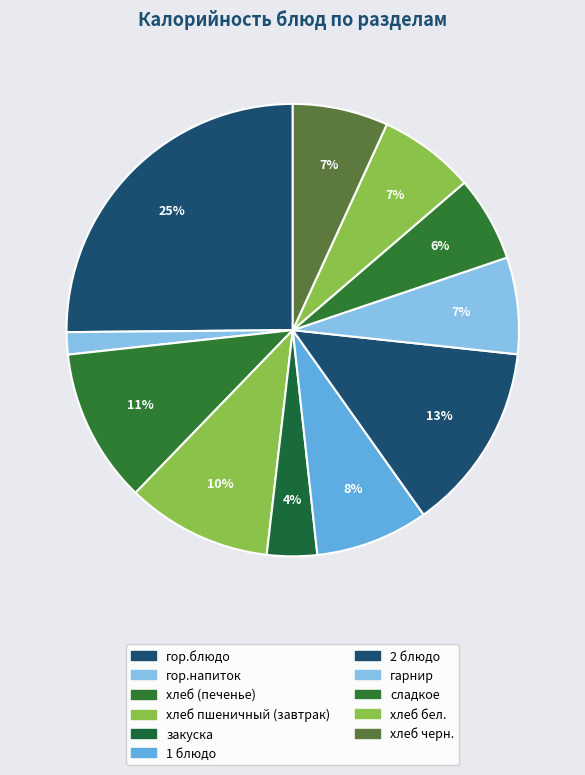

Which category has the biggest portion of the pie?

гор.блюдо